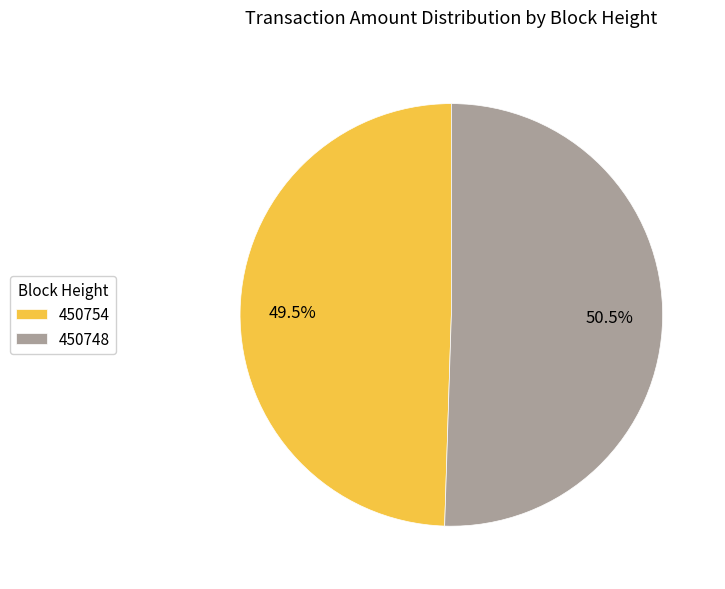

Approximately how many times larger is the value at 450748 compared to 450754?

1.0